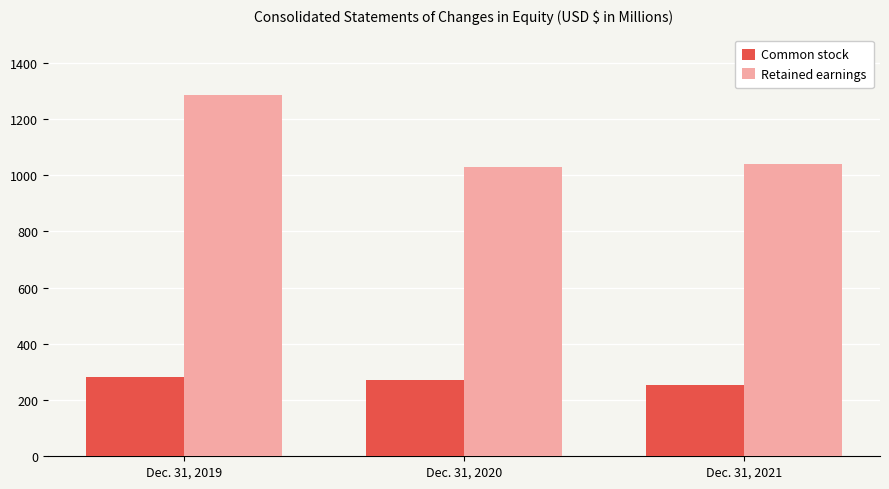

Where is Retained earnings nearest to the value 1157?

Dec. 31, 2021